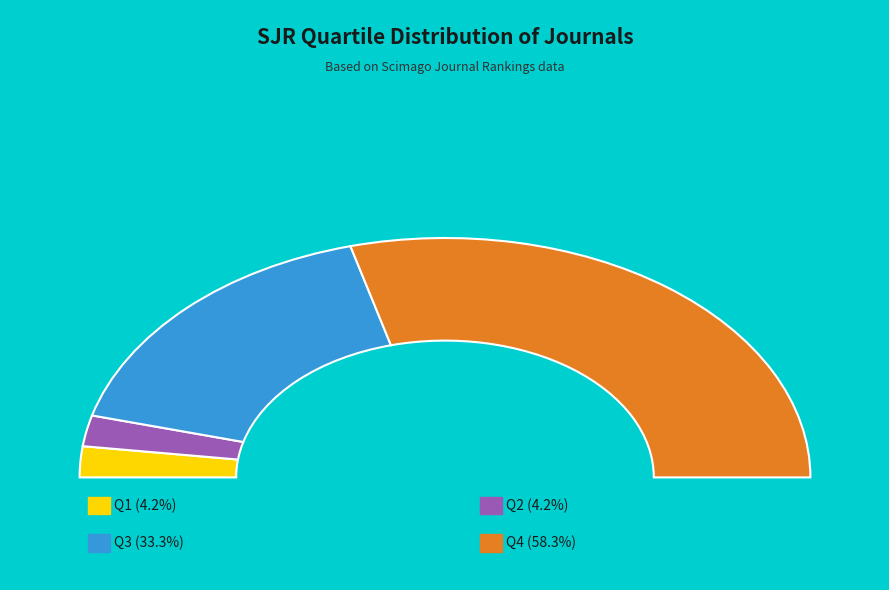

To the nearest percent, what percentage of the pie is Q2?

4%